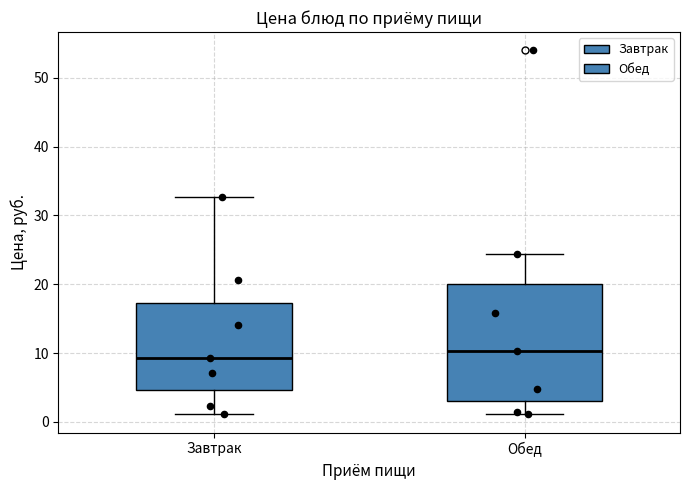

Where does the median line of the box for Завтрак sit on the y-axis? The values are not printed on the chart, so give them approximately, as read against the axis.

9